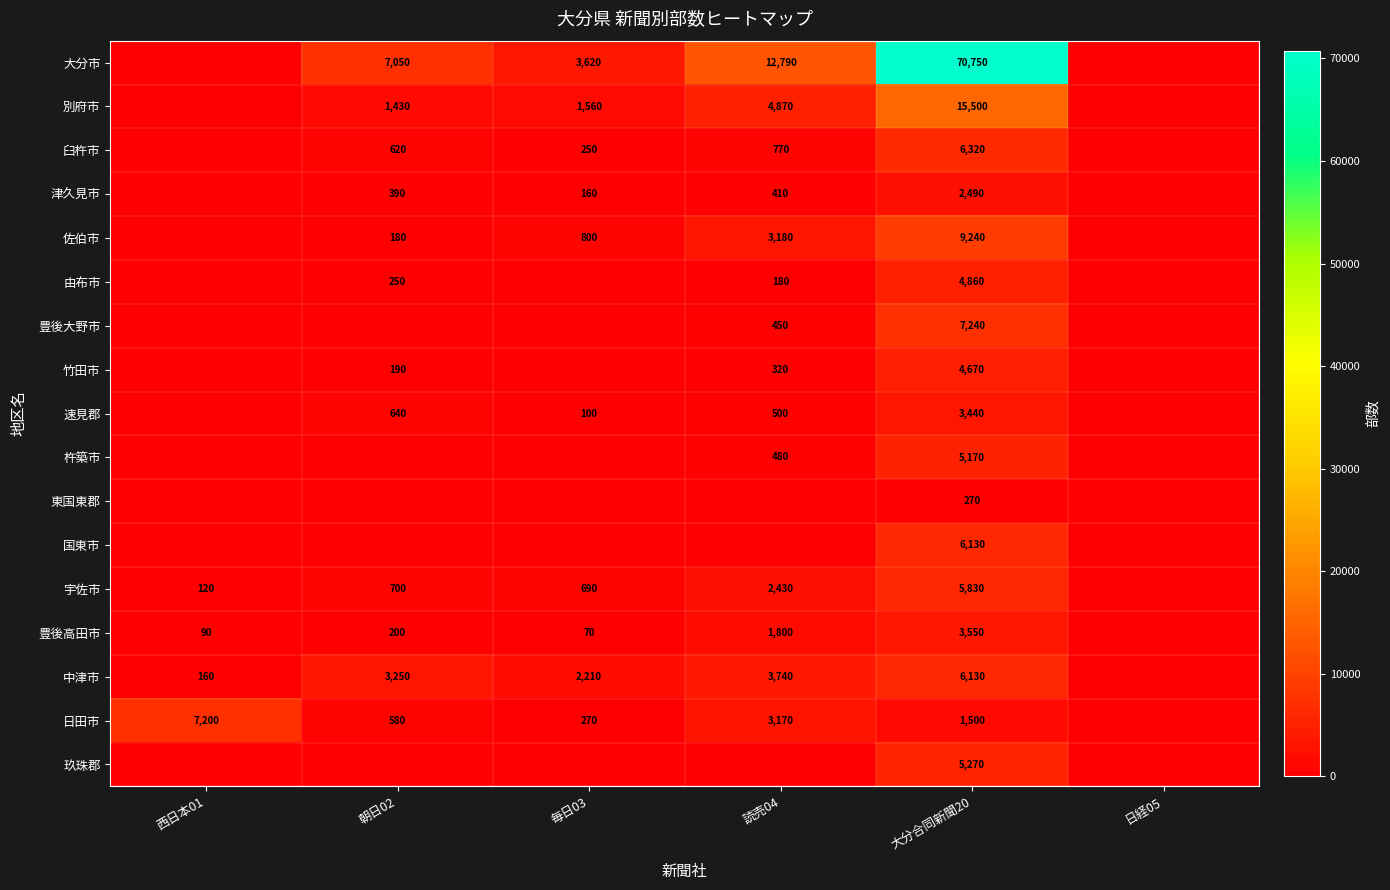

The 速見郡 series shows 500 at 読売04. True or false?

True